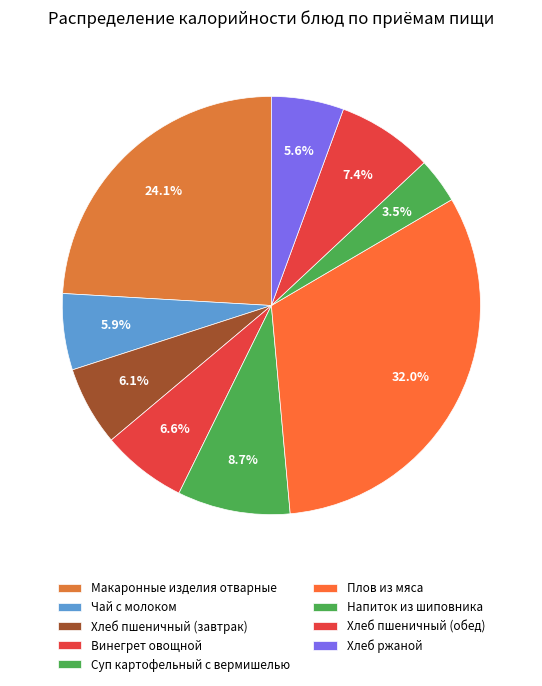

Which slice is the largest?

Плов из мяса